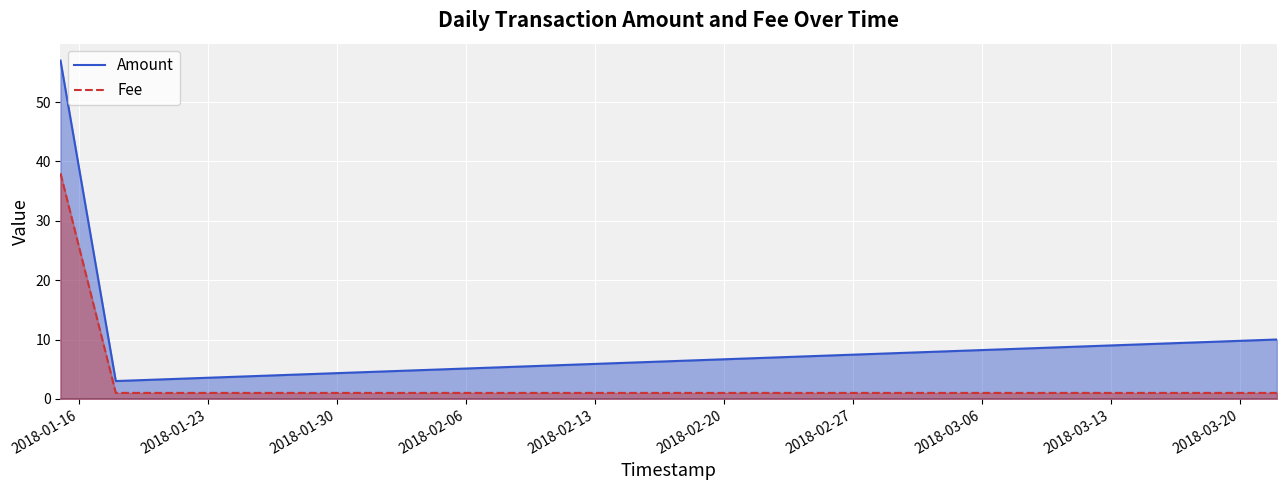

How many data points does each series have?

3